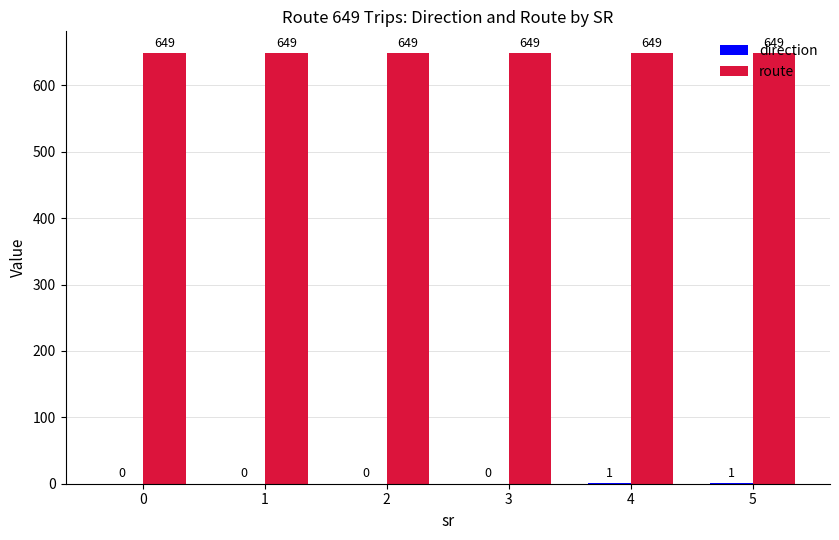

What is the approximate value of route at 2?

649